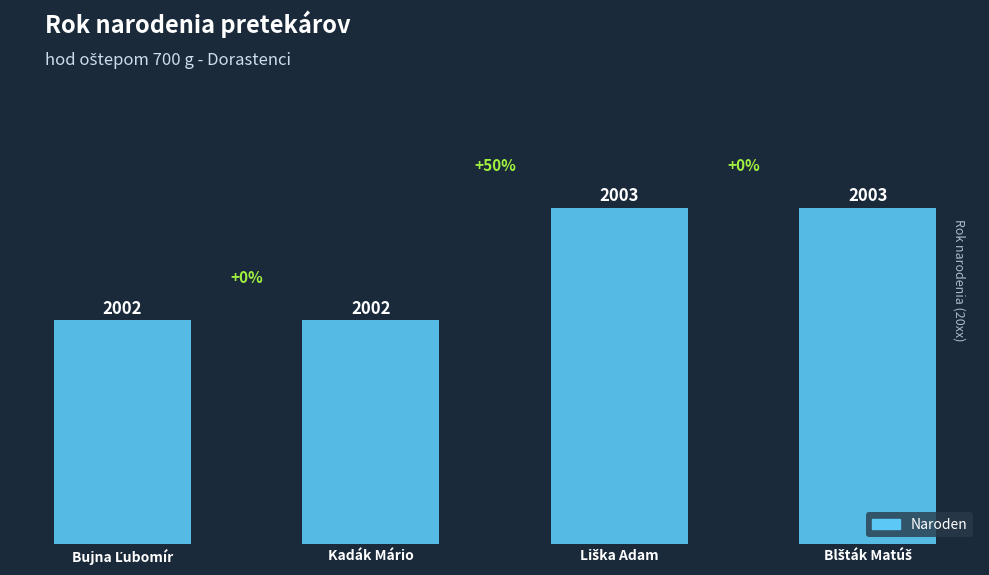

How many bars are there in total?

4